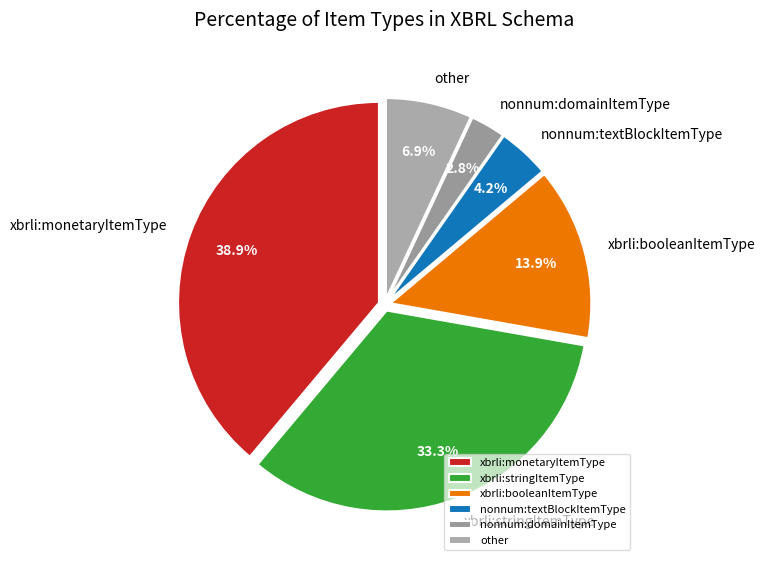

Is it true that xbrli:booleanItemType is 14% of the pie?

True